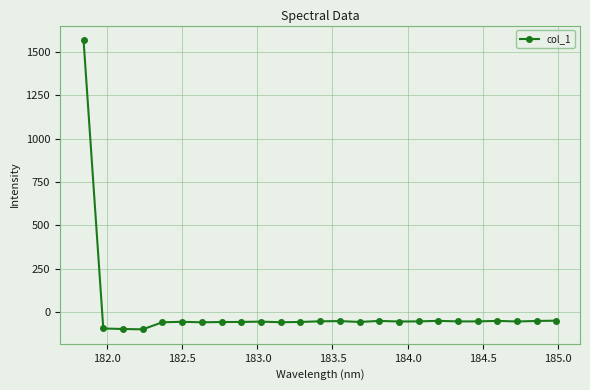

True or false: there are more than 0 points higher than both neighbors.

True